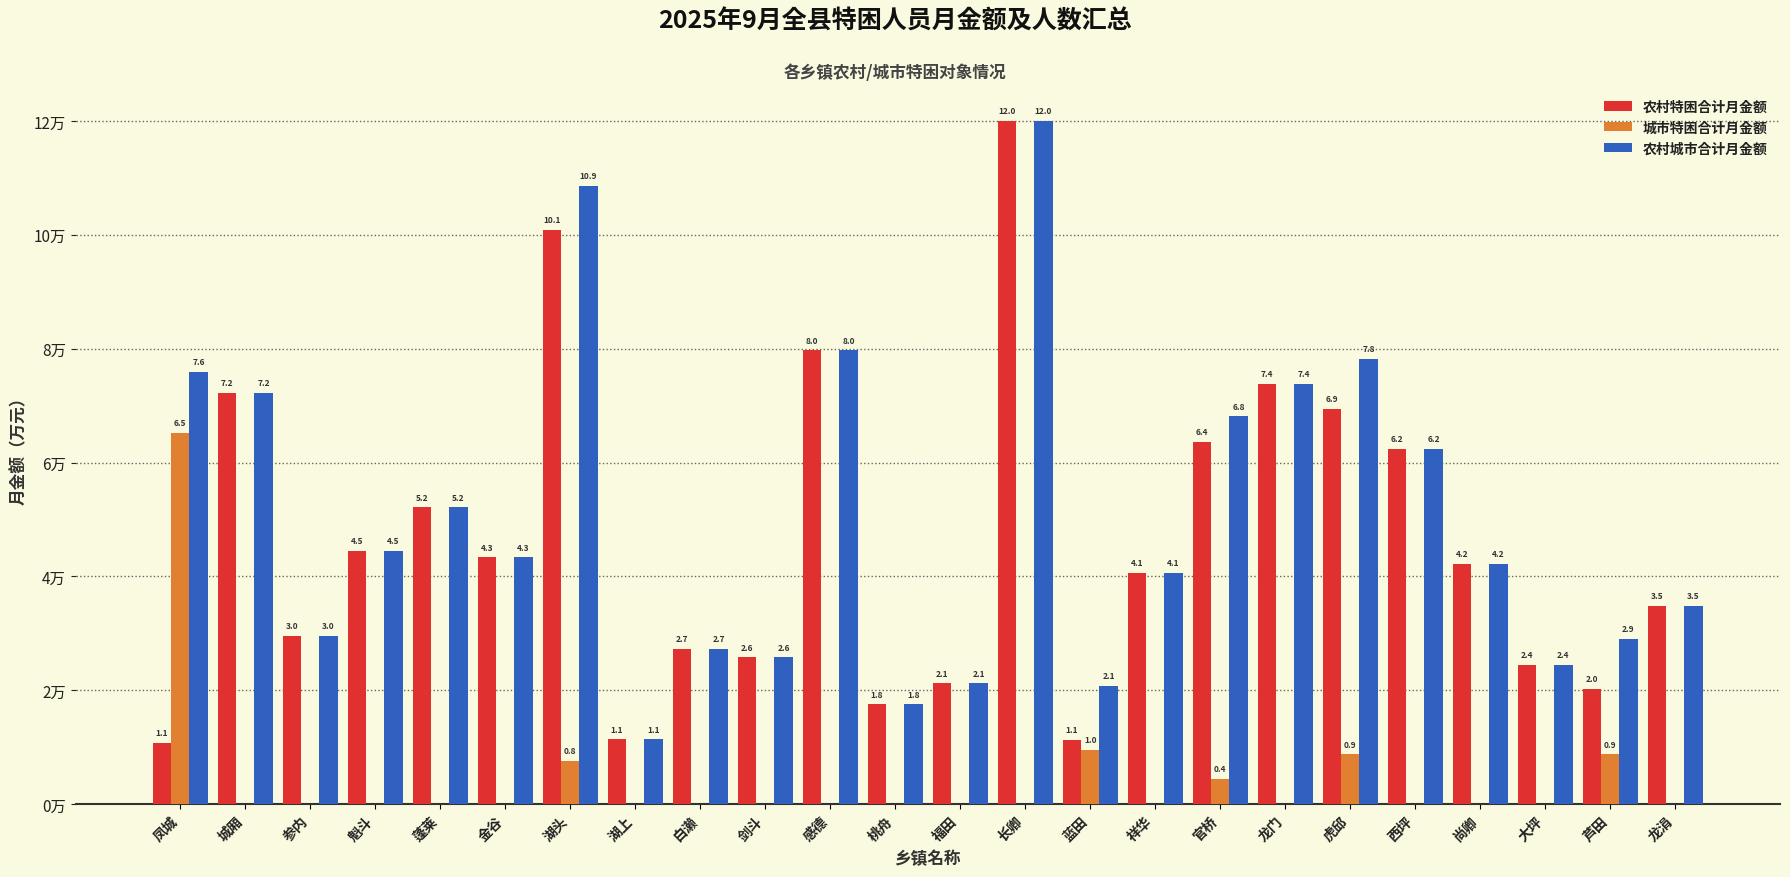

Is the value of 农村城市合计月金额 at 蓬莱 greater than the value of 农村特困合计月金额 at 芦田?

Yes